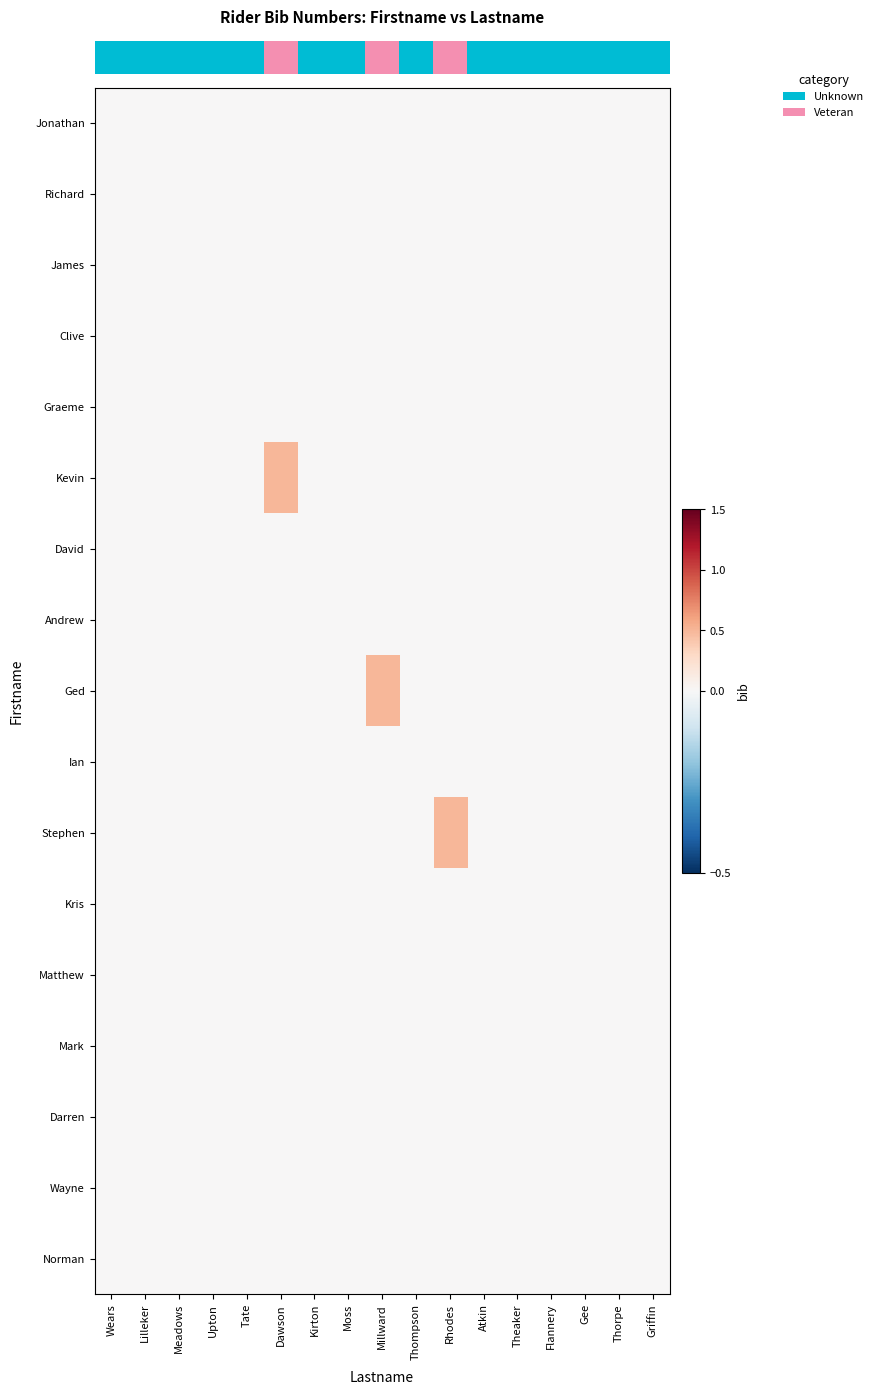

Which category has the highest value across all series?

Dawson